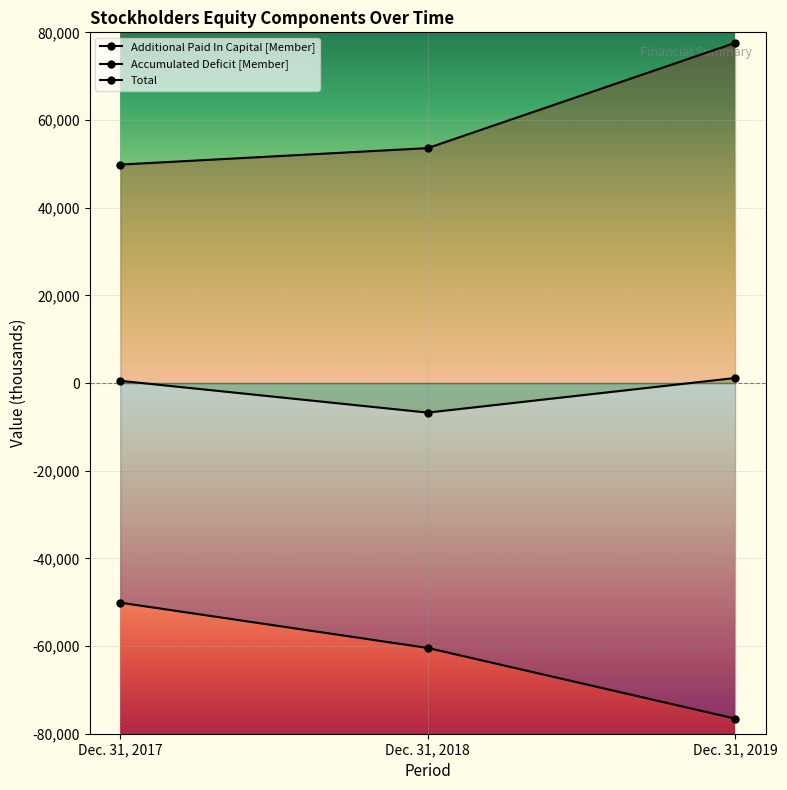

Which label corresponds to the smallest value in the chart?

Dec. 31, 2019